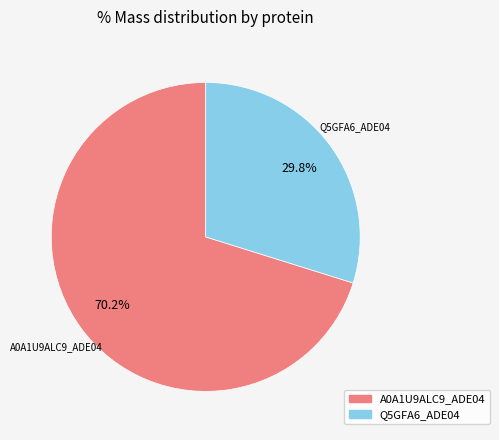

Is there a majority slice in this chart?

Yes